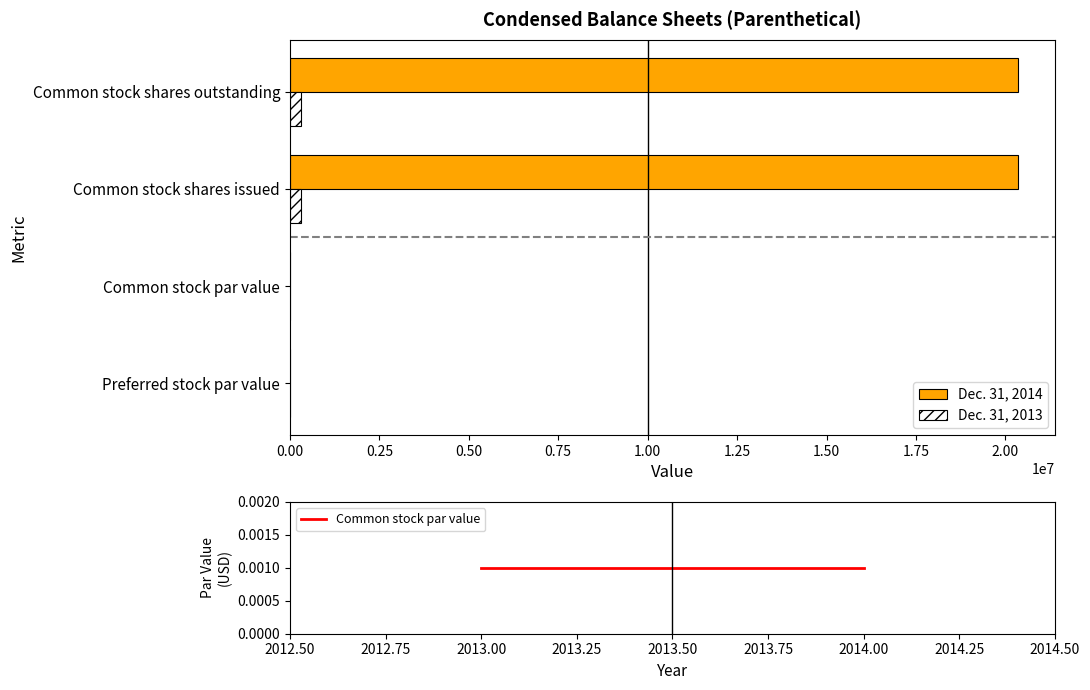

Which series has the widest spread of values?

Dec. 31, 2014